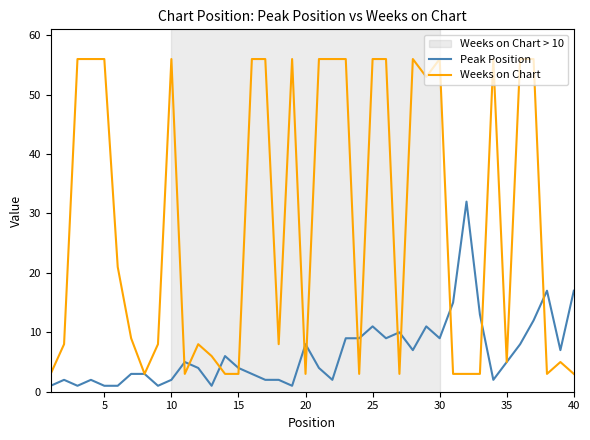

What is the minimum value for Weeks on Chart?

3